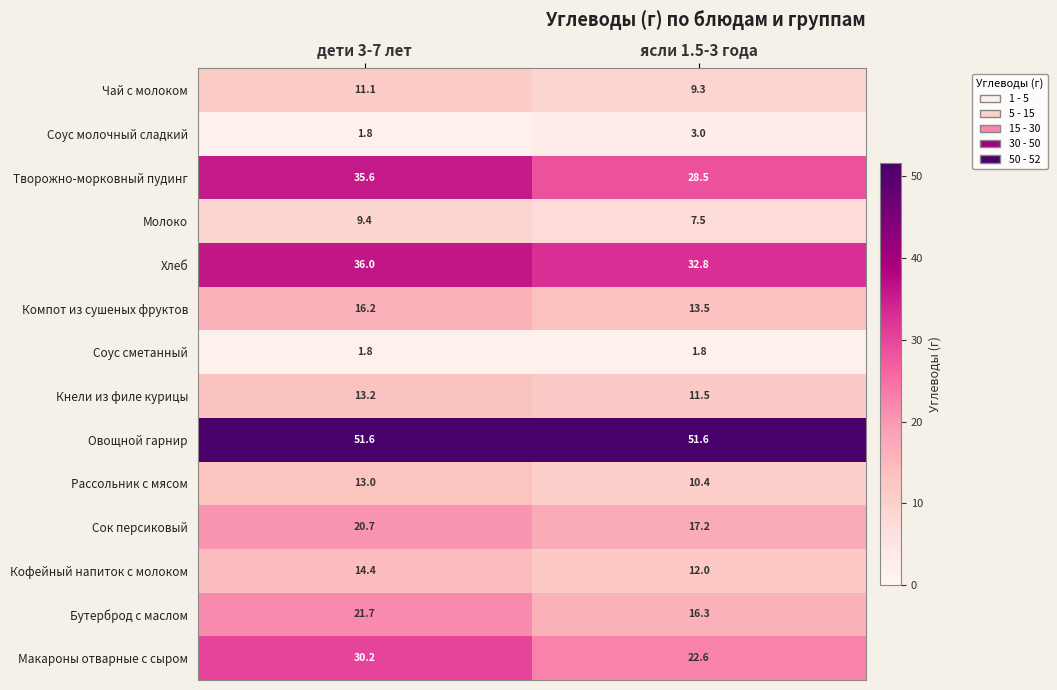

What is the approximate value of Чай с молоком at ясли 1.5-3 года?

9.3